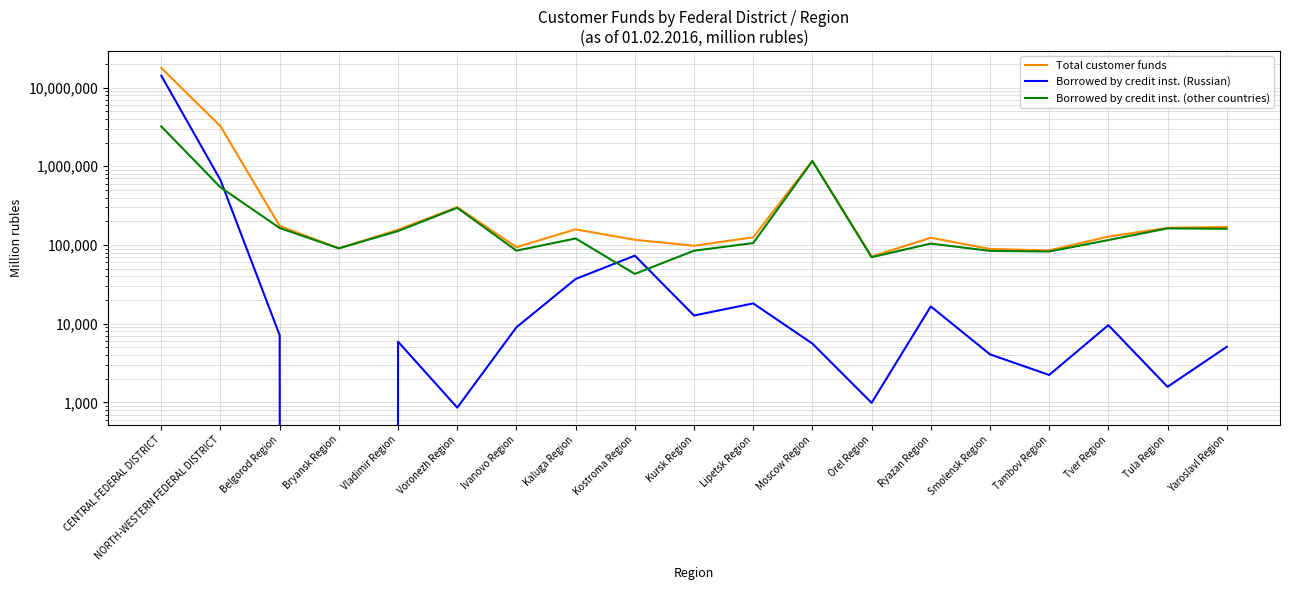

Where is the first local minimum for Total customer funds?

Bryansk Region